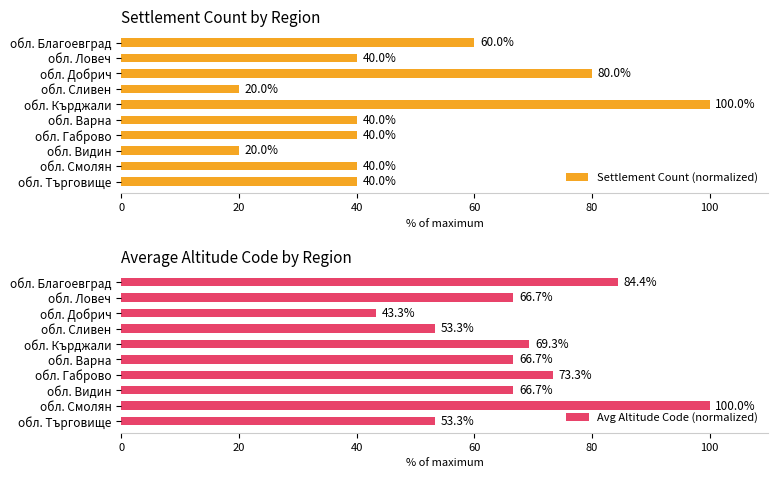

Reading left to right, what are all the values shown in this chart?

Settlement Count (normalized): 60.0	40.0	80.0	20.0	100.0	40.0	40.0	20.0	40.0	40.0
Avg Altitude Code (normalized): 84.4	66.7	43.3	53.3	69.3	66.7	73.3	66.7	100.0	53.3